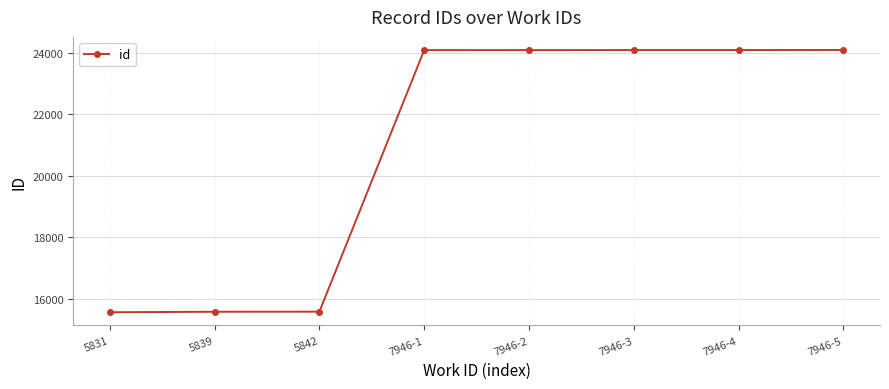

The chart shows a value of 24097 at 7946-1. True or false?

True